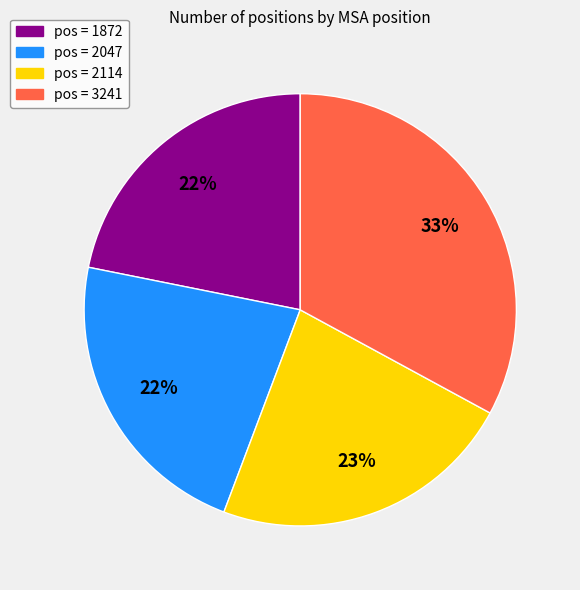

Is there a majority slice in this chart?

No